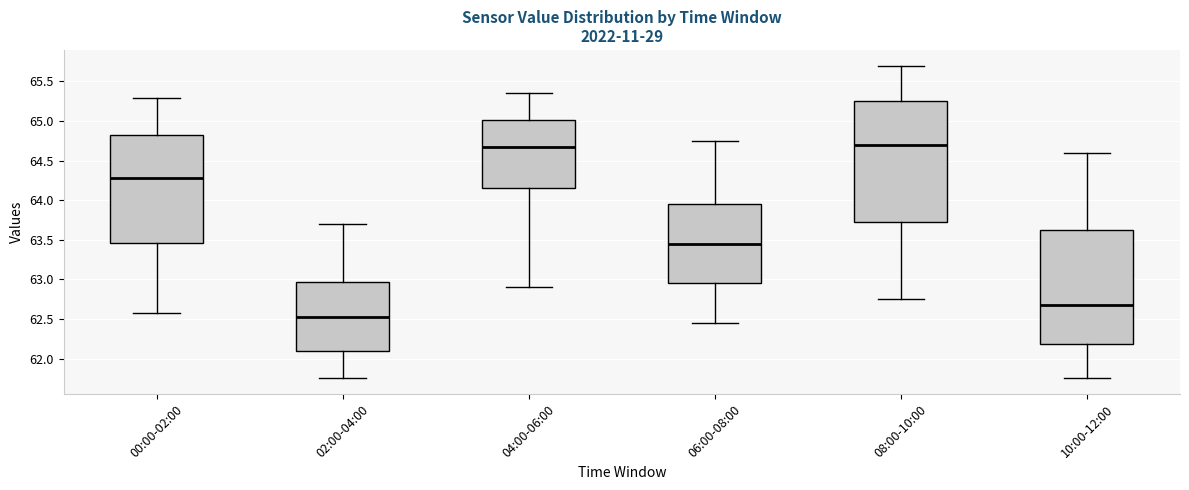

Reading left to right, transcribe this box plot: for each box, give where its median line is, the range the box spans, and where its two whiskers end, as read against the y-axis. The values are not printed on the chart, so give them approximately, as read against the axis.

00:00-02:00: median 64.30, box 63.45 to 64.85, whiskers 62.60 to 65.30
02:00-04:00: median 62.55, box 62.10 to 62.95, whiskers 61.75 to 63.70
04:00-06:00: median 64.70, box 64.15 to 65.00, whiskers 62.90 to 65.35
06:00-08:00: median 63.45, box 62.95 to 63.95, whiskers 62.45 to 64.75
08:00-10:00: median 64.70, box 63.75 to 65.25, whiskers 62.75 to 65.70
10:00-12:00: median 62.70, box 62.20 to 63.65, whiskers 61.75 to 64.60